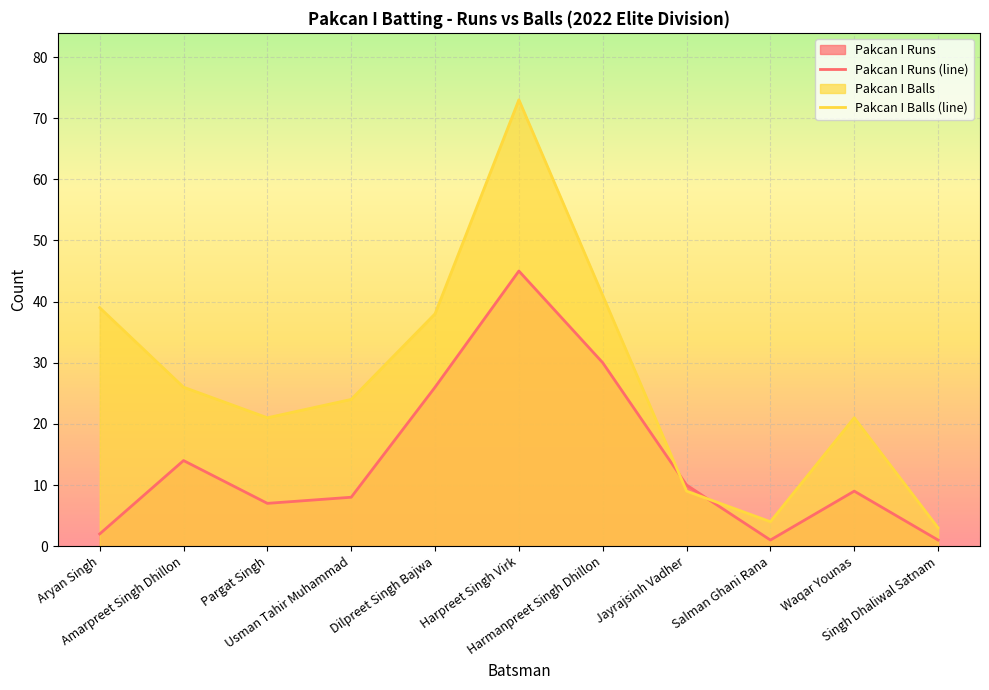

Reading left to right, what are all the values shown in this chart?

Pakcan I Runs (line): 2	14	7	8	26	45	30	10	1	9	1
Pakcan I Balls (line): 39	26	21	24	38	73	41	9	4	21	3